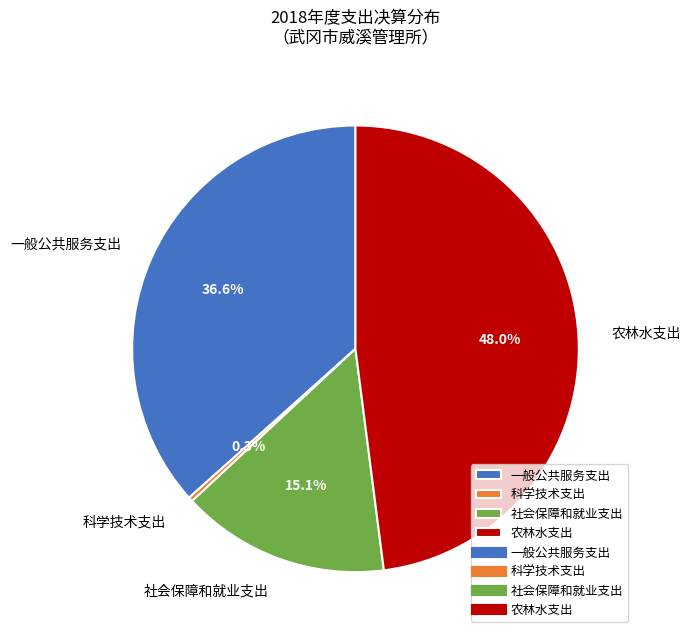

Which has a higher value, 一般公共服务支出 or 科学技术支出?

一般公共服务支出